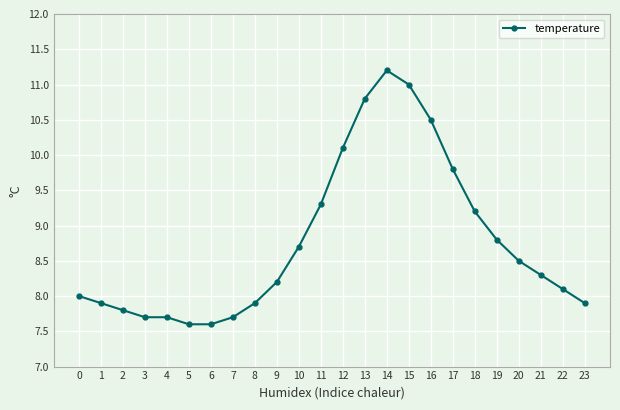

True or false: the data shows 1.9 at 21.

False